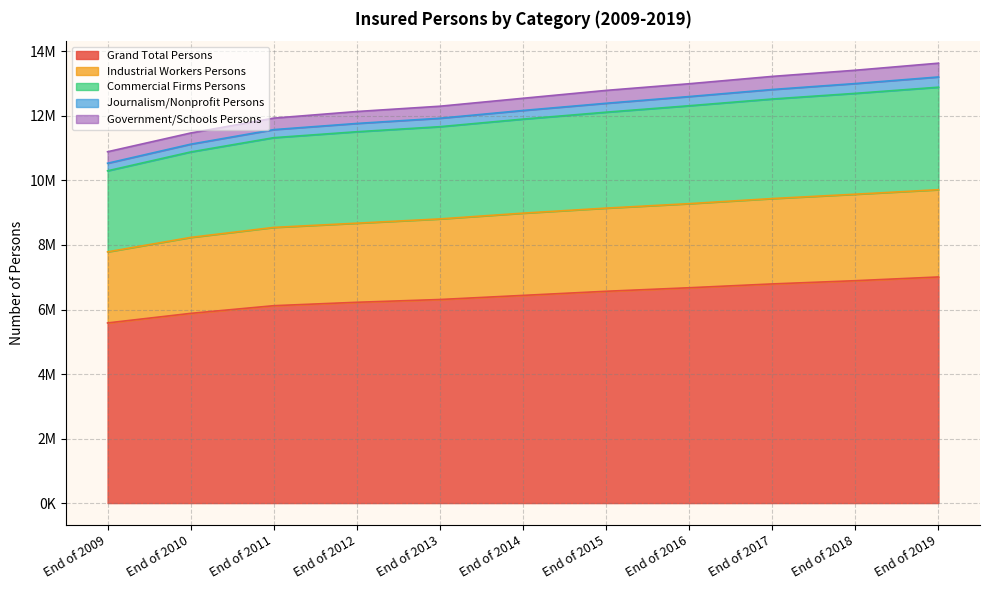

True or false: Industrial Workers Persons has more than 1 points higher than both neighbors.

False